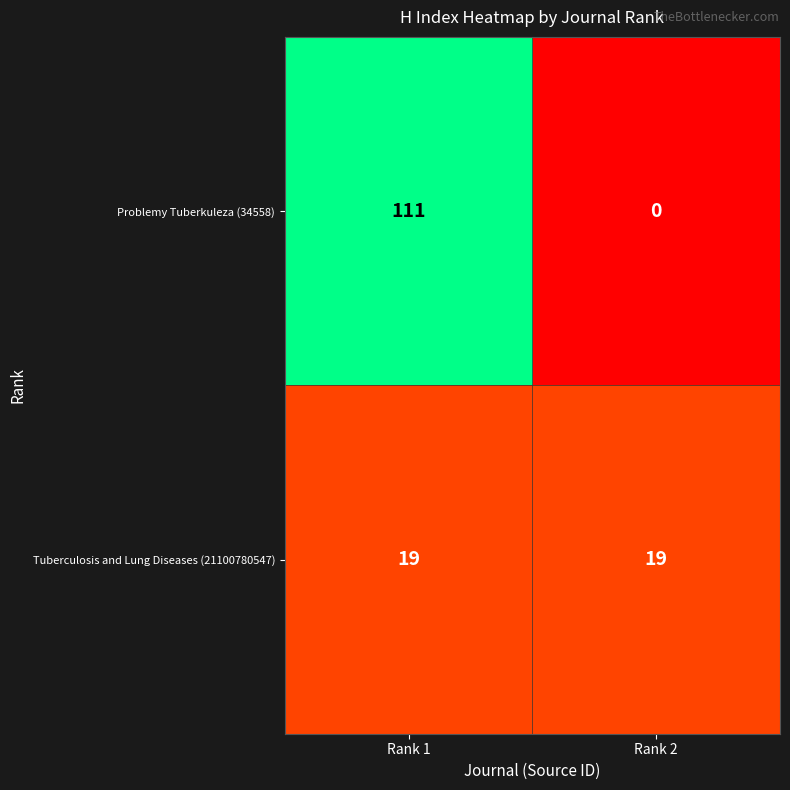

What is the sum of the Tuberculosis and Lung Diseases (21100780547) values at Rank 2 and Rank 1?

38